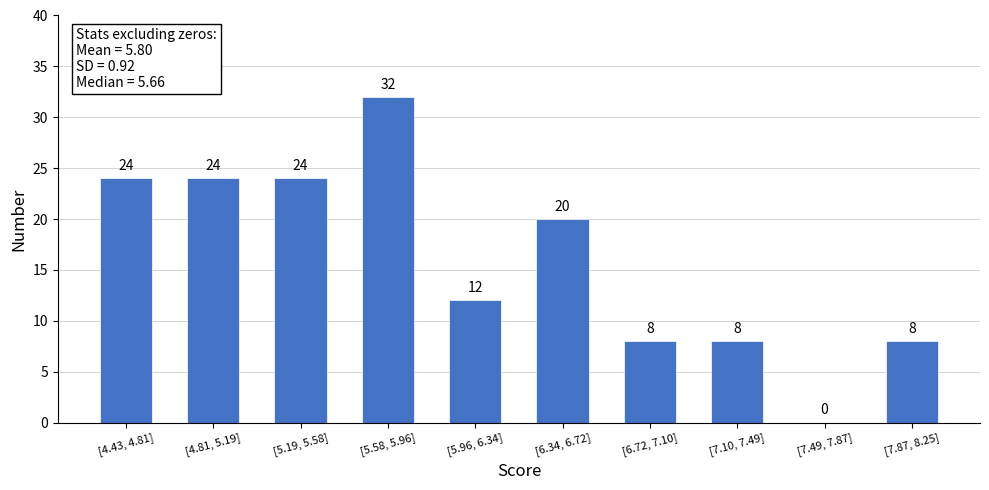

Reading left to right, transcribe all the data shown in this chart.

[4.43, 4.81]=24	[4.81, 5.19]=24	[5.19, 5.58]=24	[5.58, 5.96]=32	[5.96, 6.34]=12	[6.34, 6.72]=20	[6.72, 7.10]=8	[7.10, 7.49]=8	[7.49, 7.87]=0	[7.87, 8.25]=8